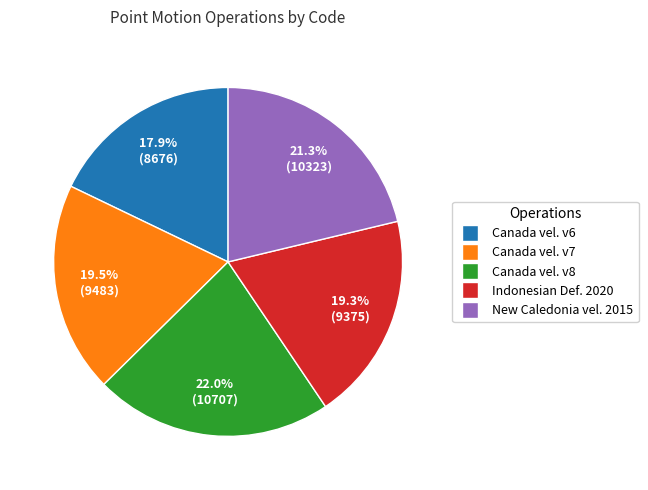

Is there a majority slice in this chart?

No